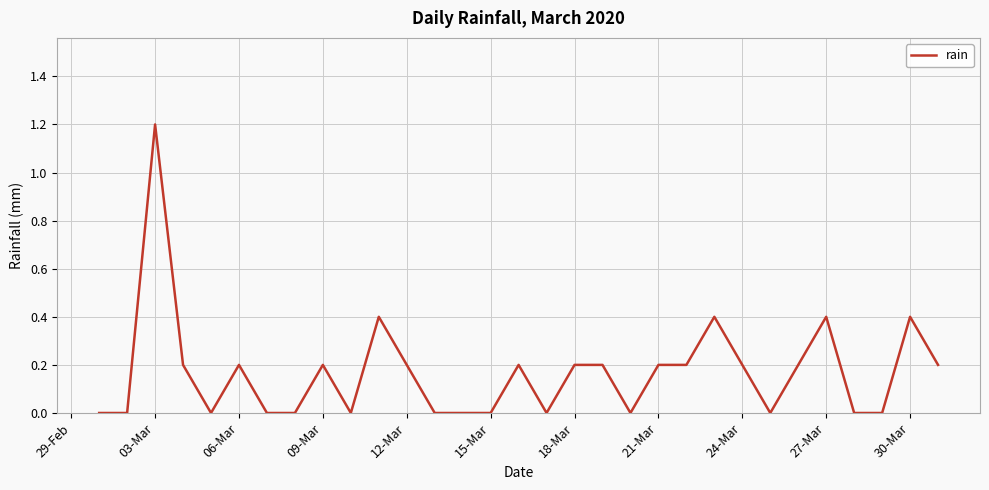

What is the maximum value shown in the chart?

1.2